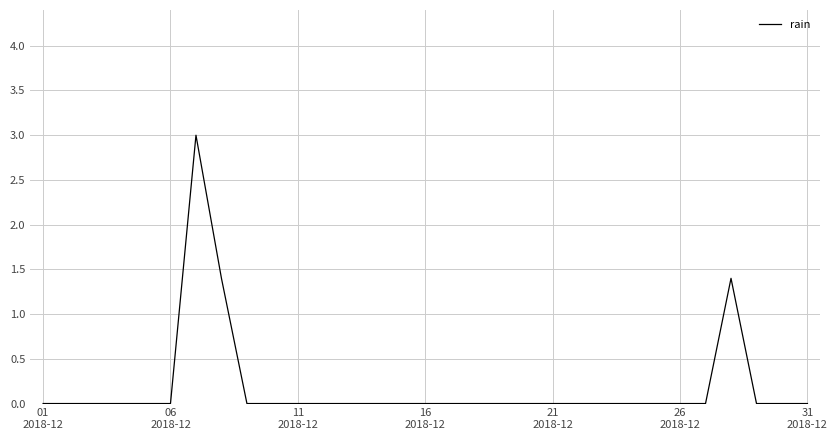

What is the difference between the maximum and minimum values?

3.0